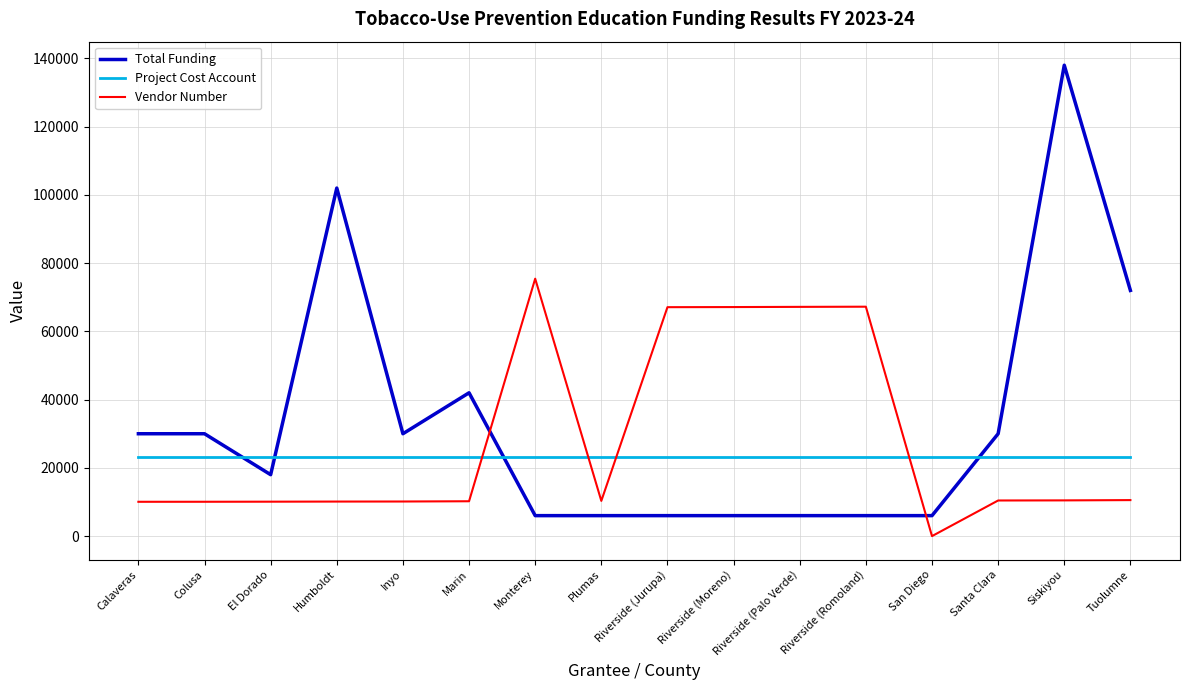

How many values in the Vendor Number series are below 10439?

8